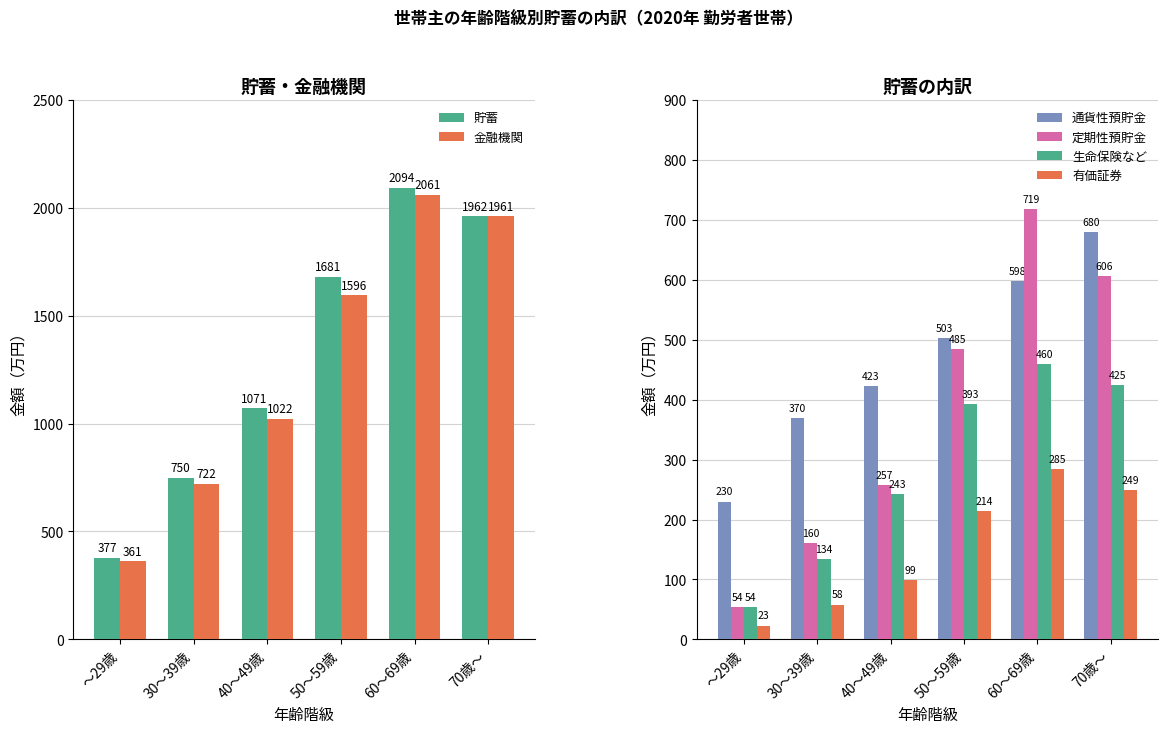

At which label is 貯蓄 closest to 1235?

40～49歳